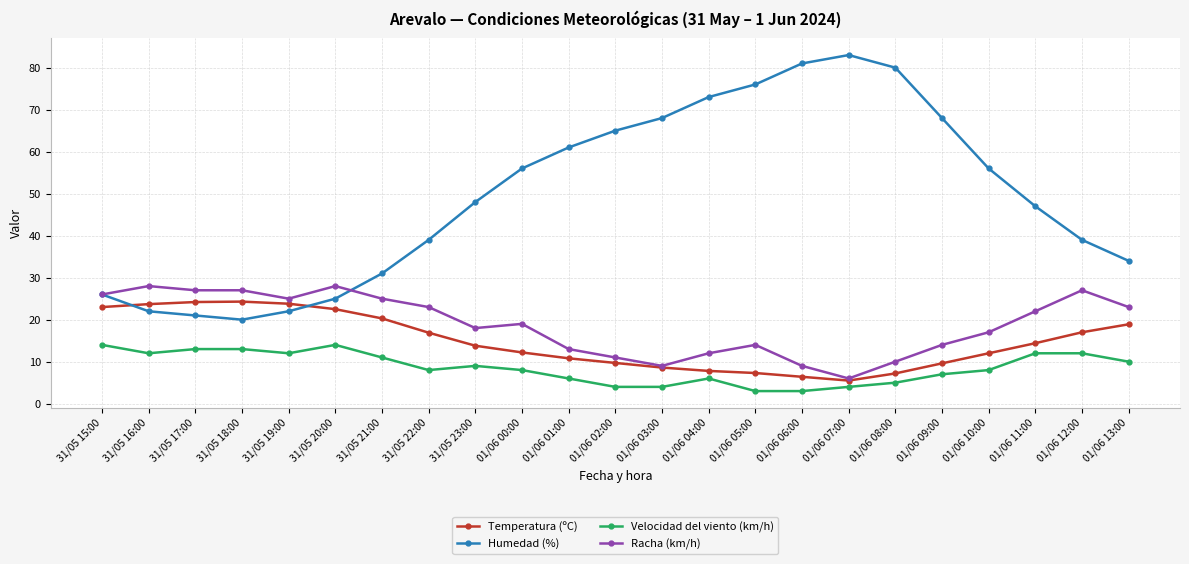

At how many categories does at least one series exceed 20?

23